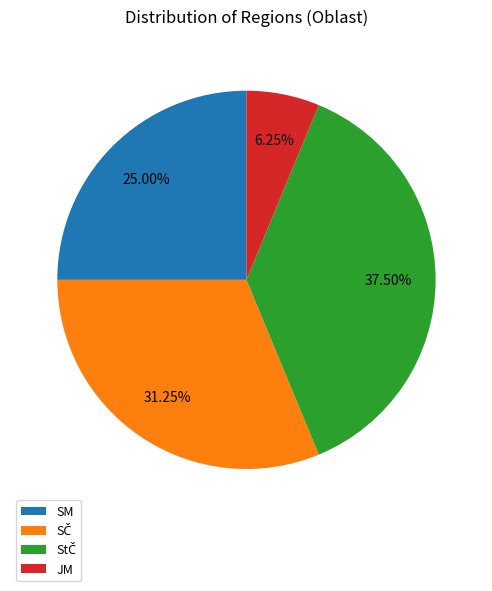

Which has a higher value, JM or SM?

SM